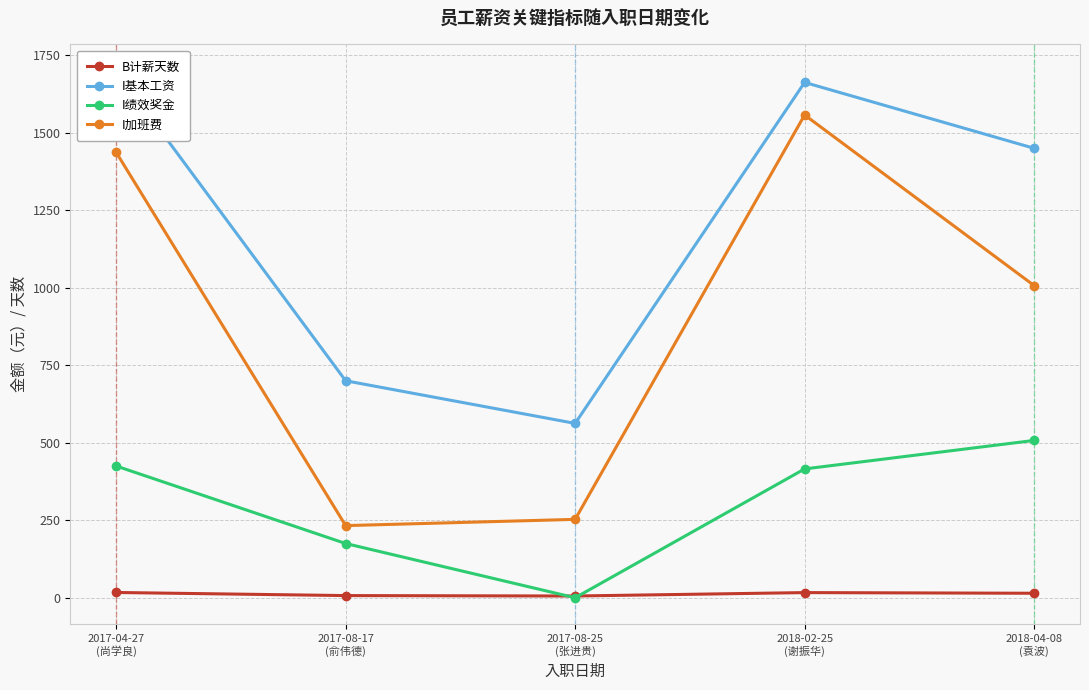

Is the value of I绩效奖金 at 2017-08-25
(张进贵) greater than the value of B计薪天数 at 2017-08-17
(俞伟德)?

No